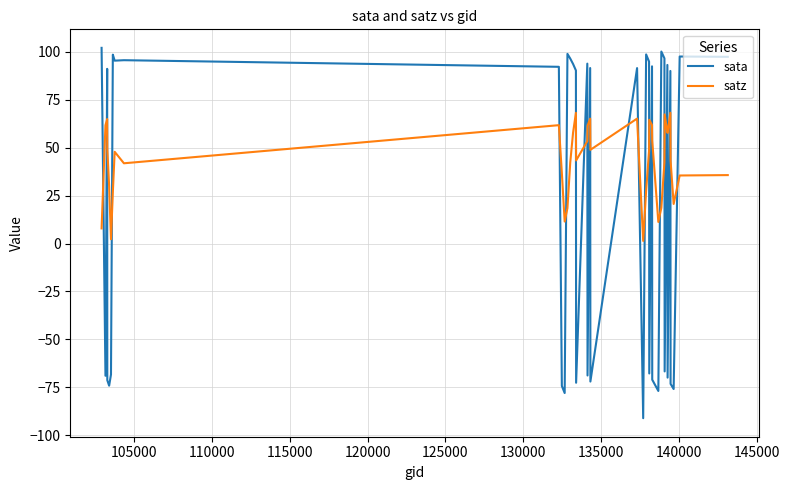

What is the smallest value displayed?

-91.2